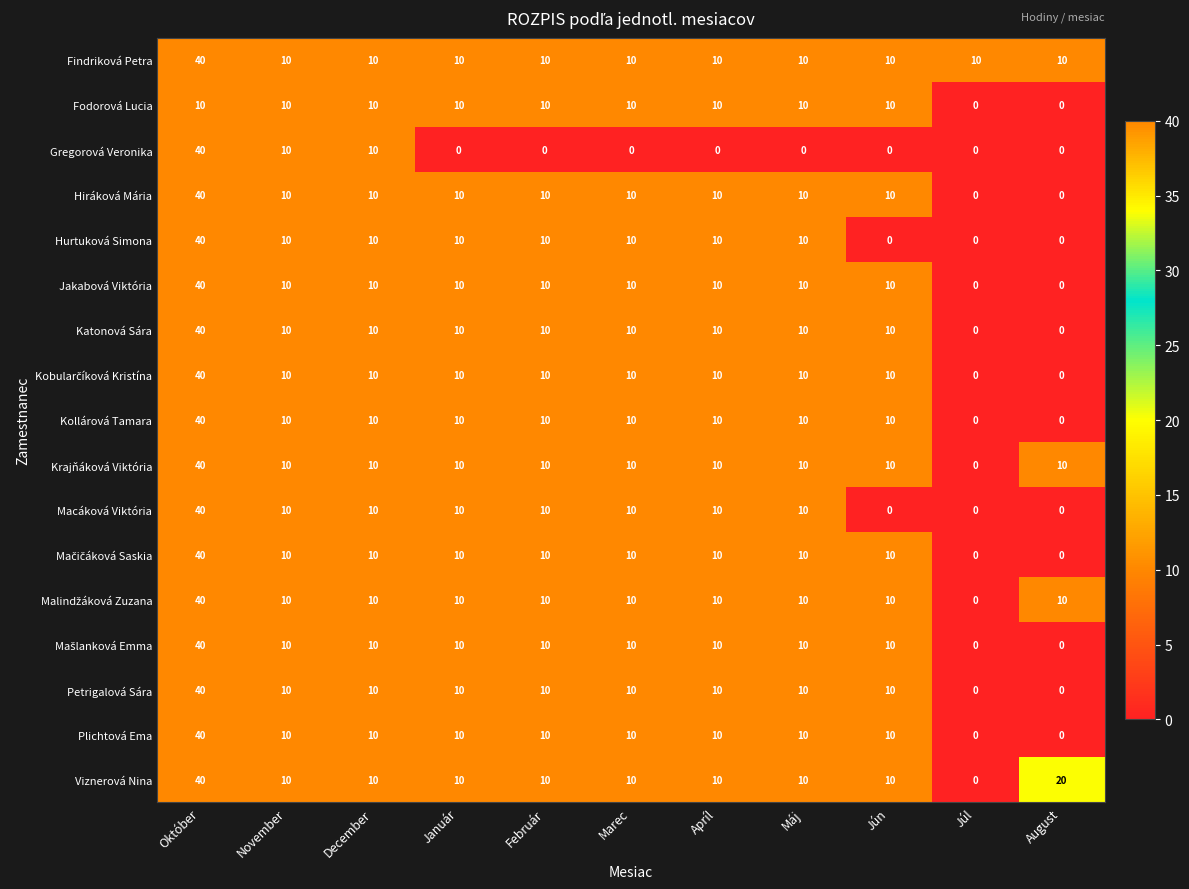

Read the Viznerová Nina value at Máj.

10